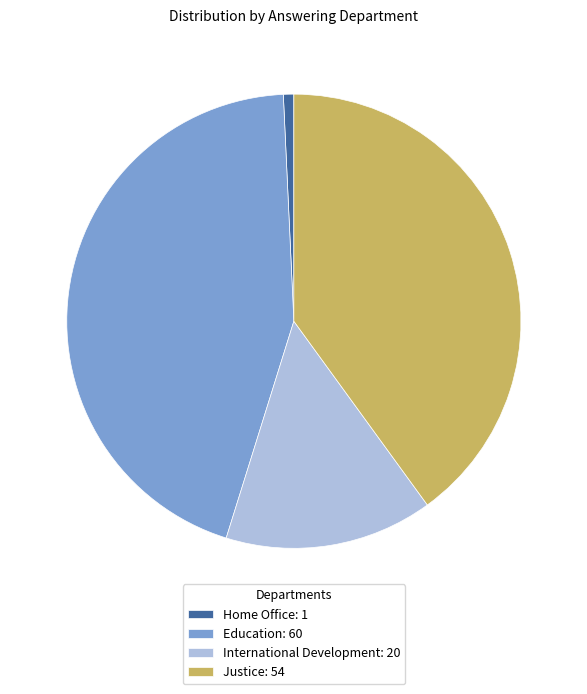

Approximately how many times larger is the value at Education: 60 compared to Justice: 54?

1.1